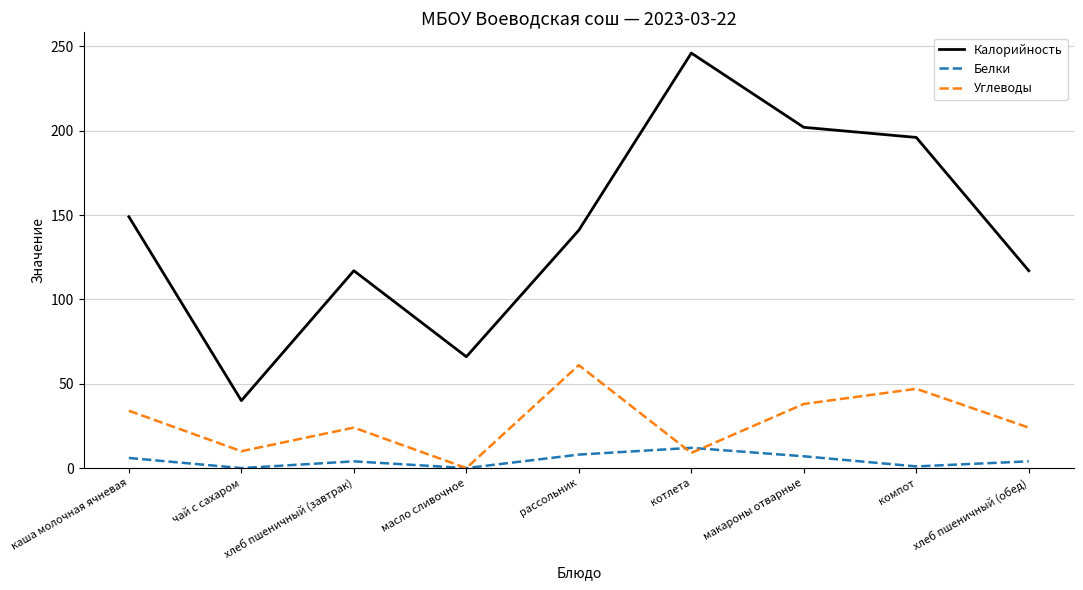

Which series has the largest total across all categories?

Калорийность